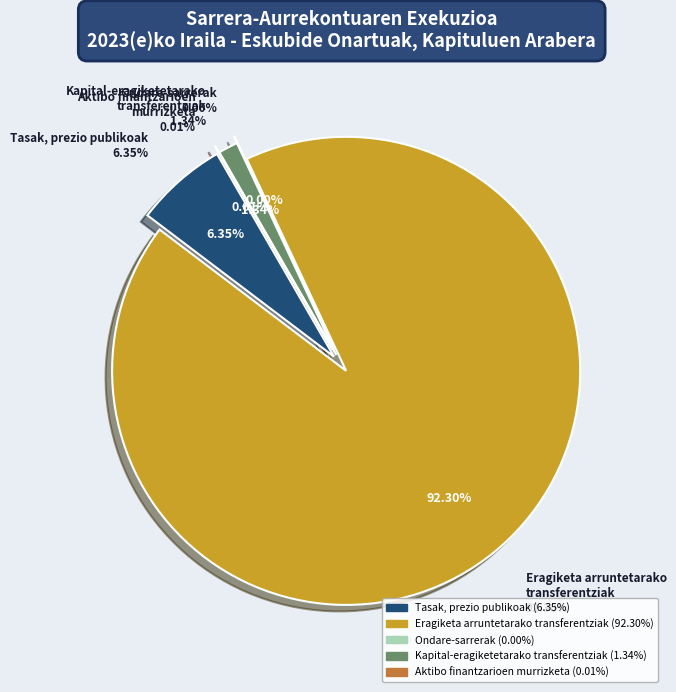

Which has a higher value, Kapital-eragiketetarako
transferentziak or Aktibo finantzarioen
murrizketa?

Kapital-eragiketetarako
transferentziak